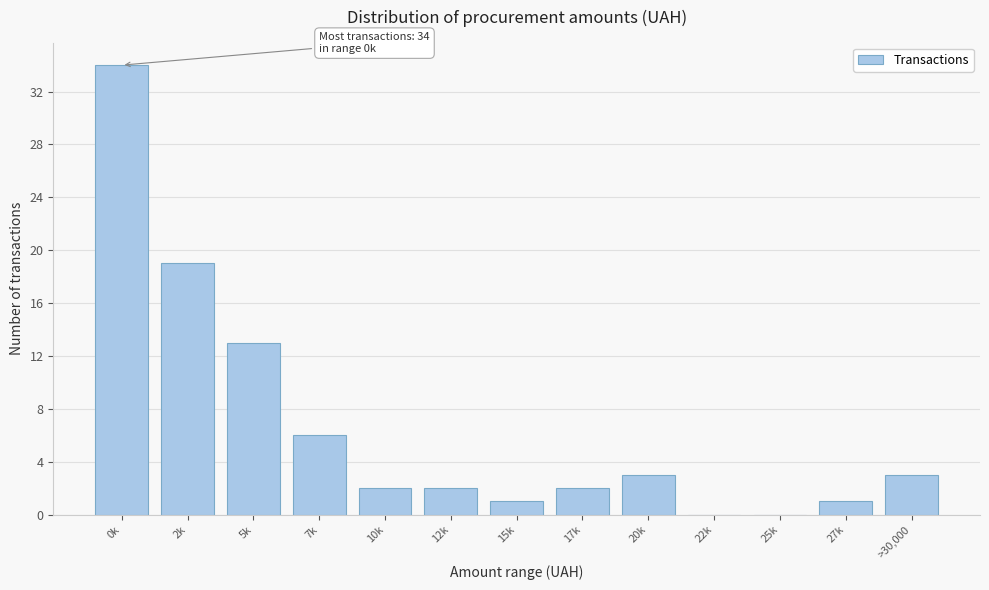

Reading right to left, what are all the values shown in this chart?

>30,000=3	27k=1	25k=0	22k=0	20k=3	17k=2	15k=1	12k=2	10k=2	7k=6	5k=13	2k=19	0k=34